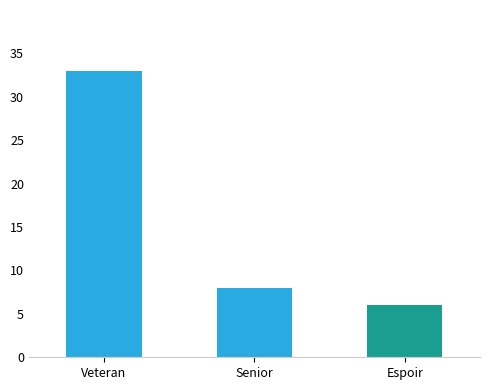

The value at Senior is 3. True or false?

False